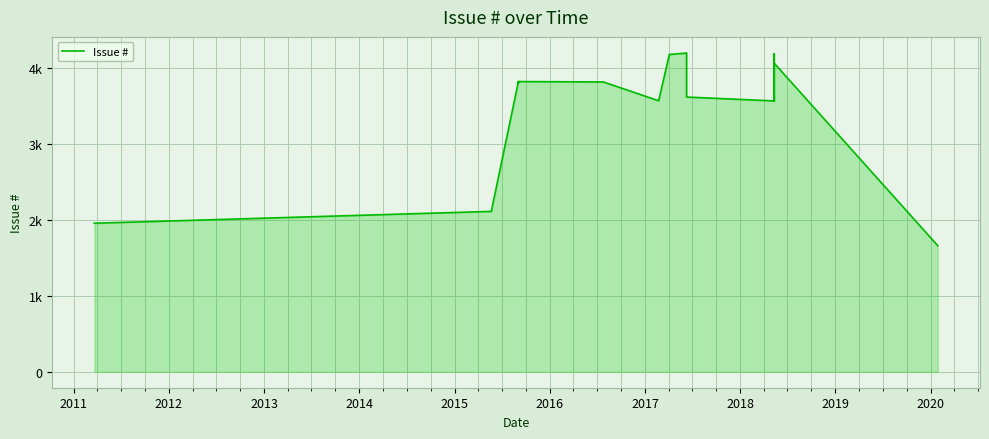

The chart shows a value of 1382 at 14. True or false?

False